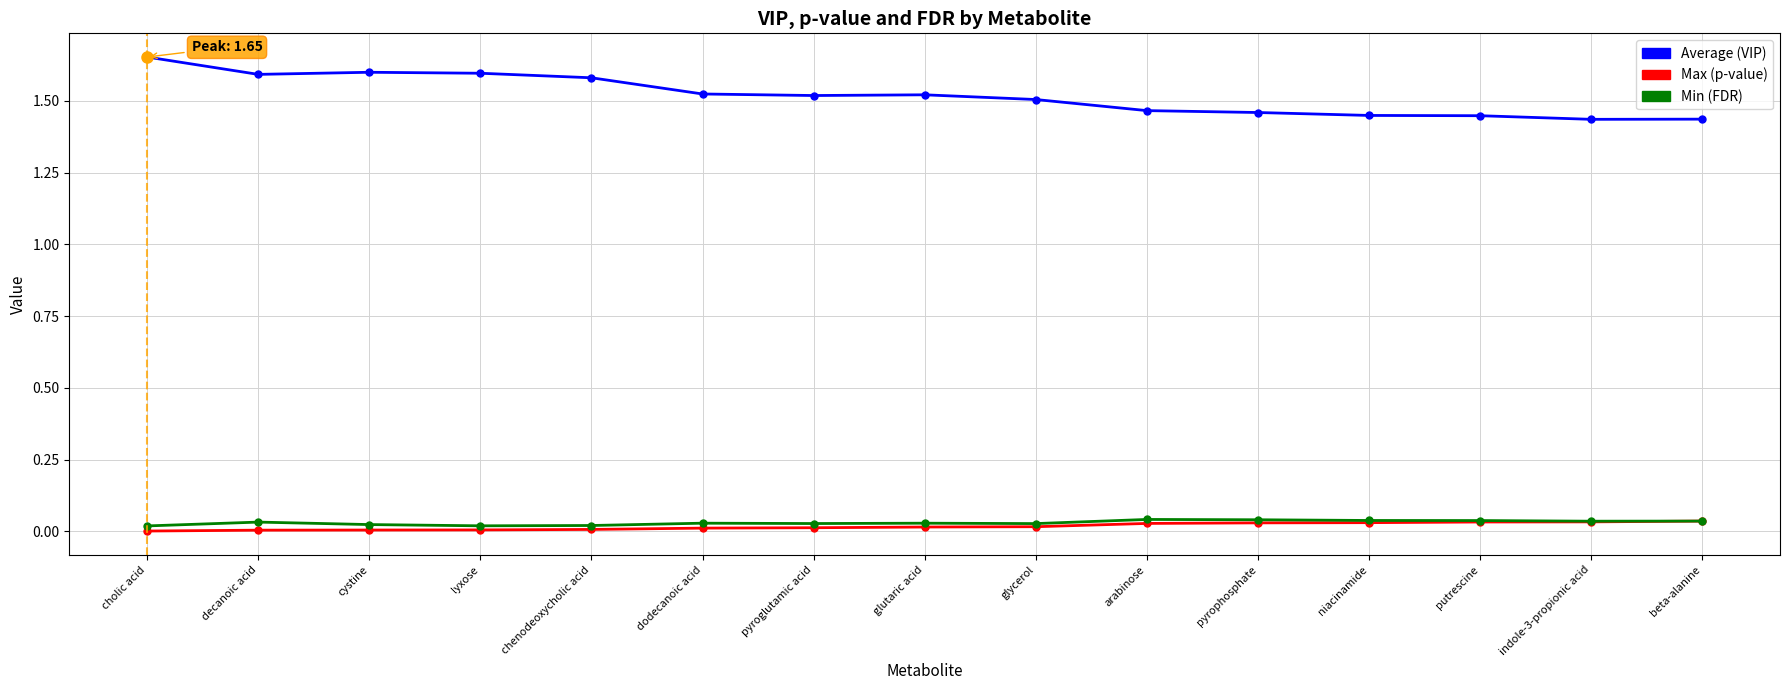

What position from the right is chenodeoxycholic acid?

11